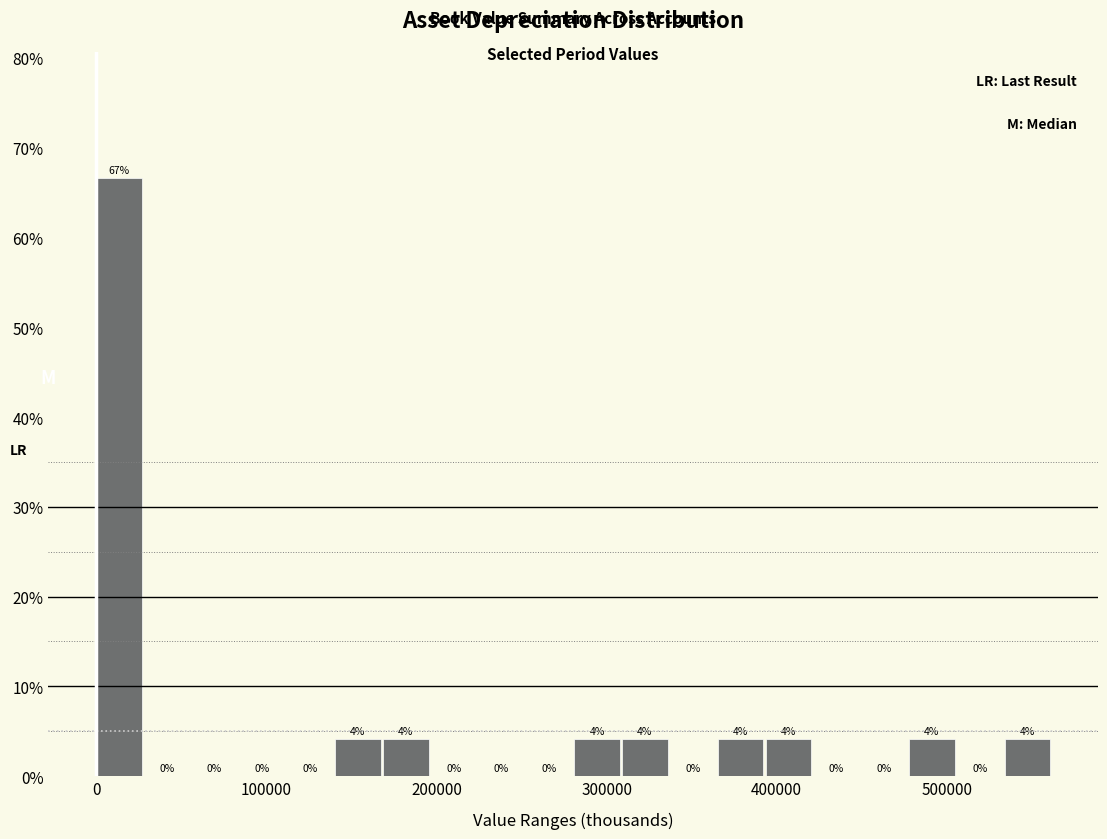

Read against the x-axis, roughly where is the centre of the tallest bar?

10000